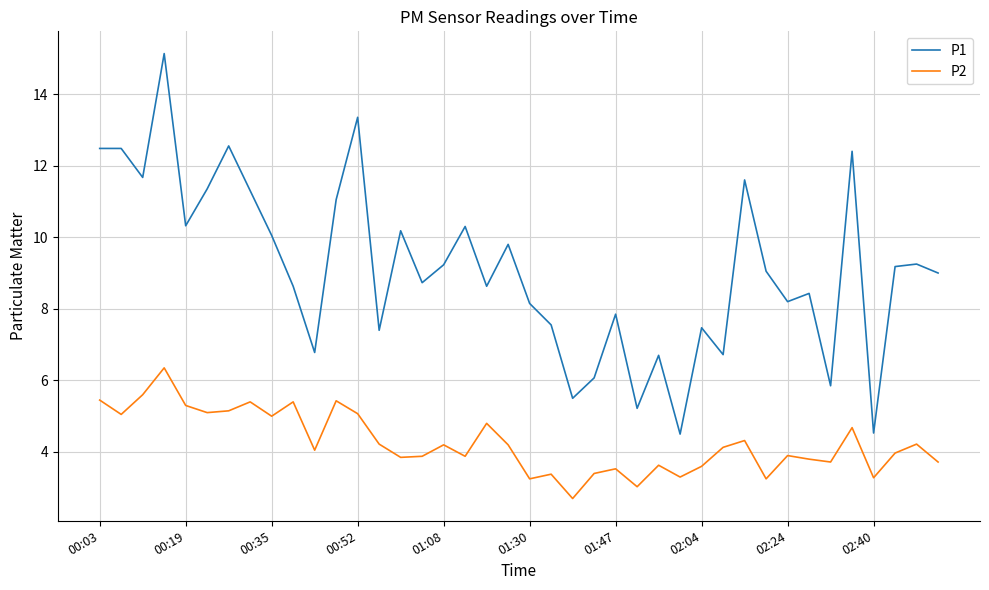

What is the minimum value for P1?

4.5